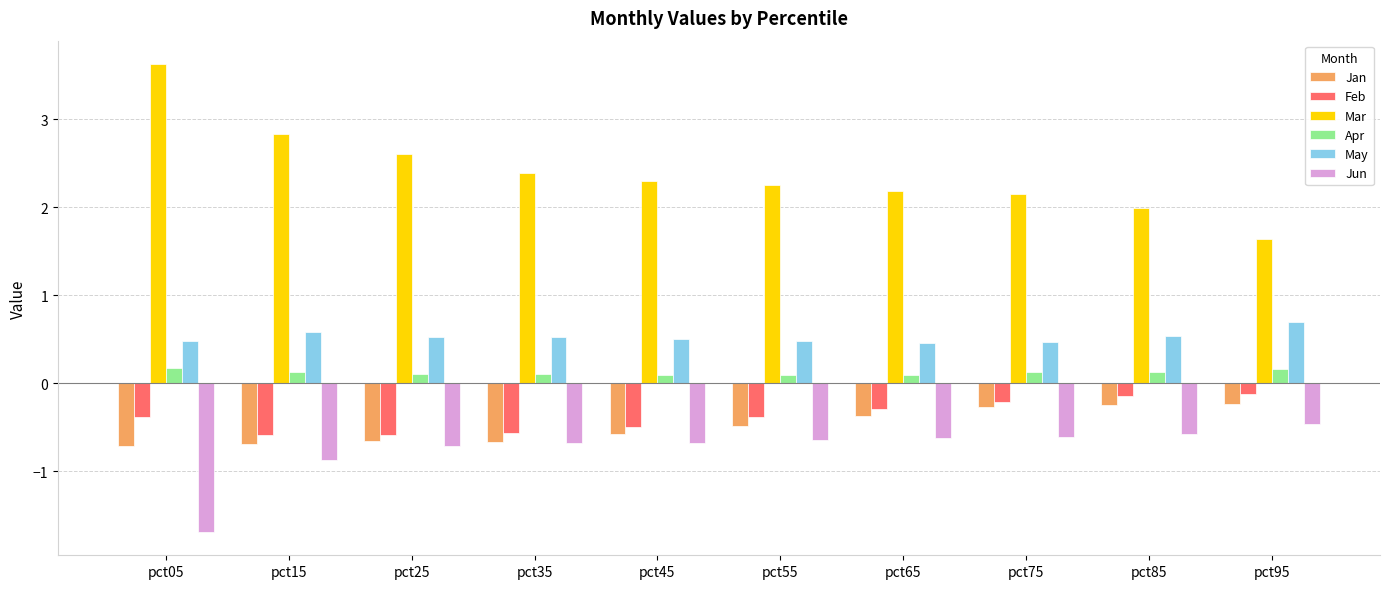

Is it true that Jan equals -0.2 at pct85?

True